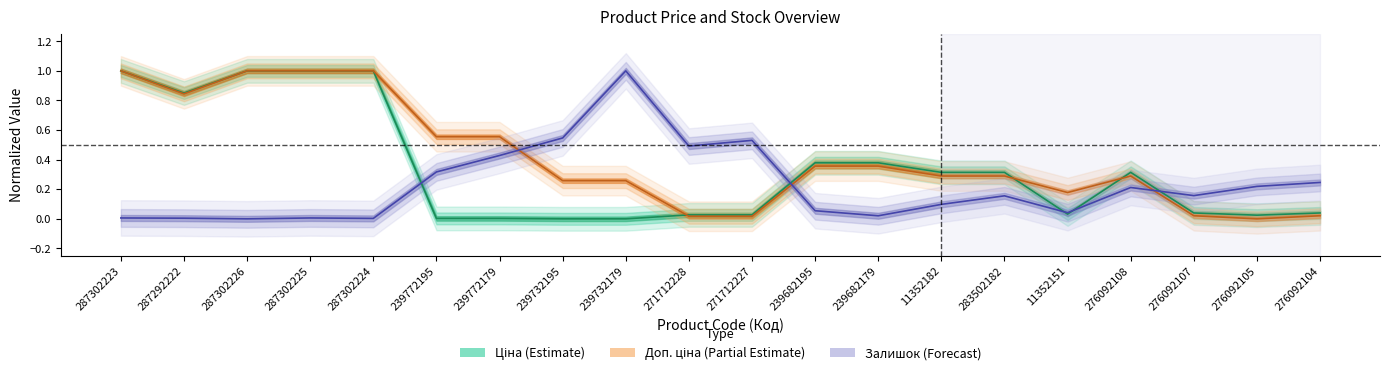

What is the maximum value shown in the chart?

1.0